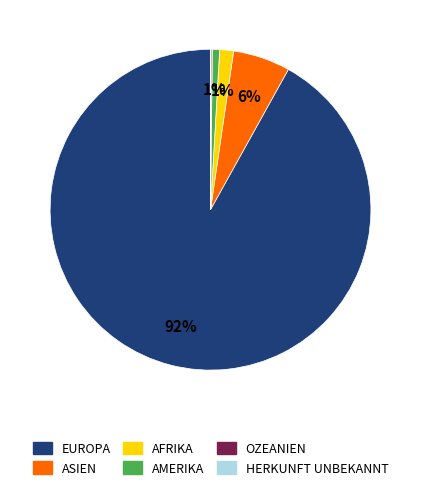

Is EUROPA the majority of the pie?

Yes